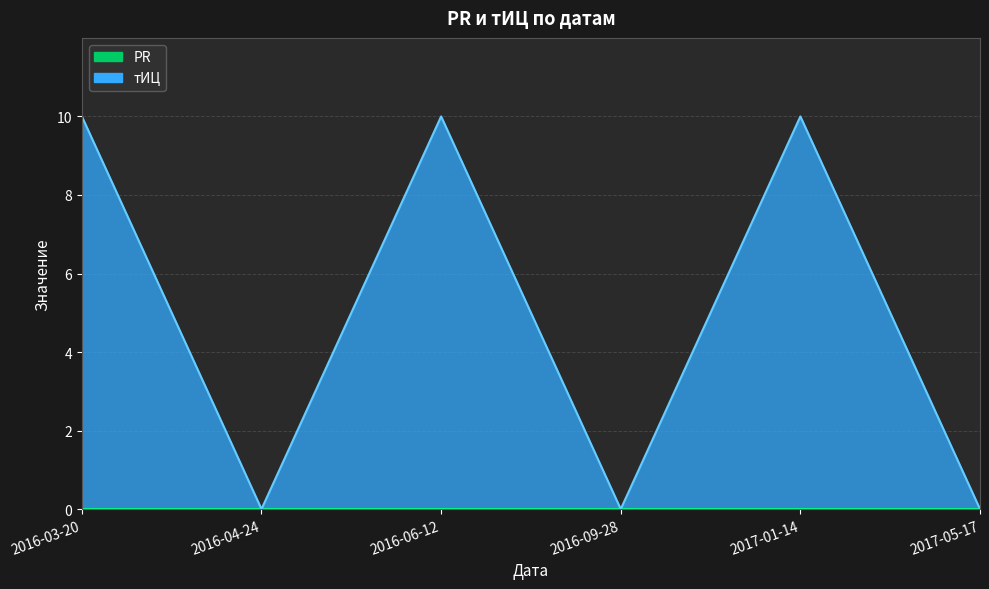

Where is the first local maximum?

2016-06-12